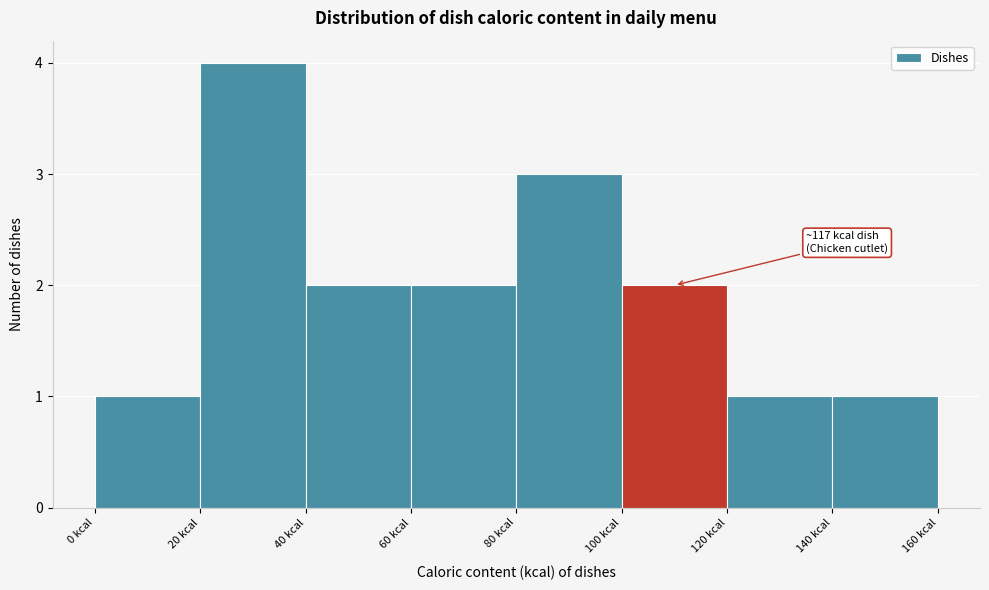

Over which range of the x-axis is the bar tallest?

20 to 40